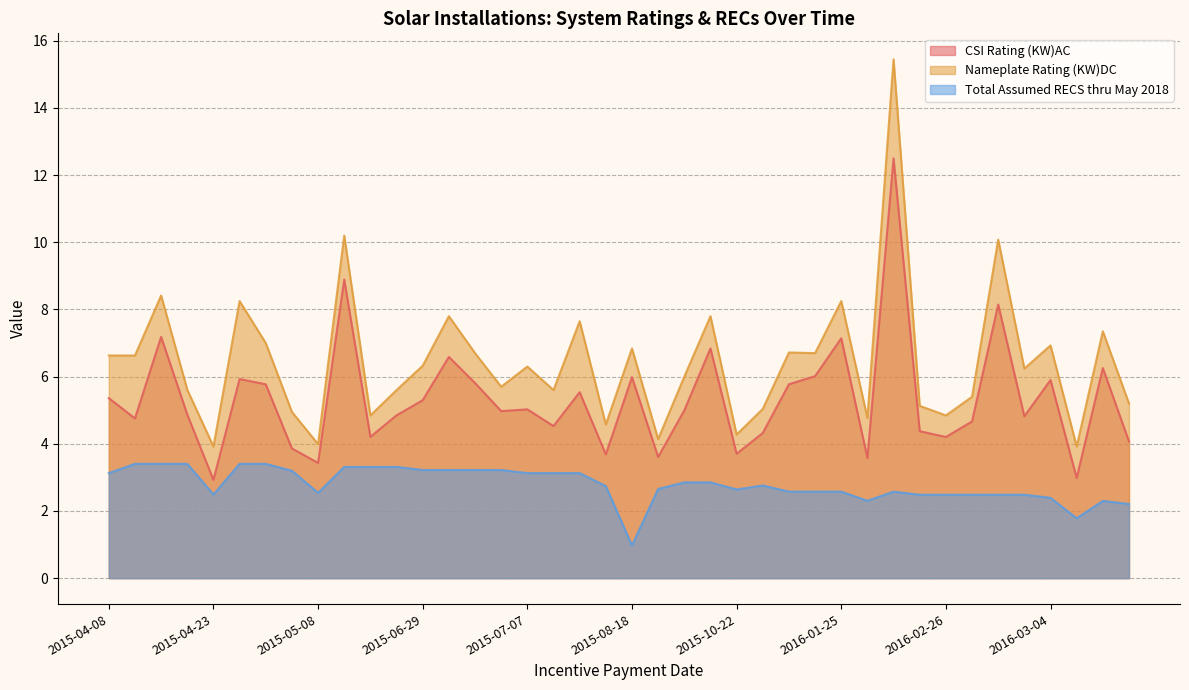

List the series in order of their overall mean, lowest first.

Total Assumed RECS thru May 2018, CSI Rating (KW)AC, Nameplate Rating (KW)DC